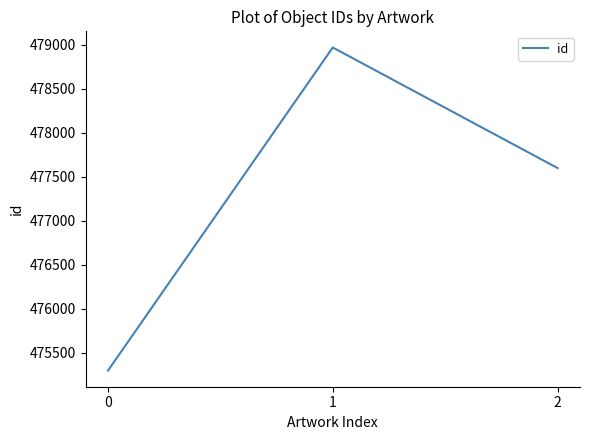

What is the difference between the maximum and minimum values?

3672